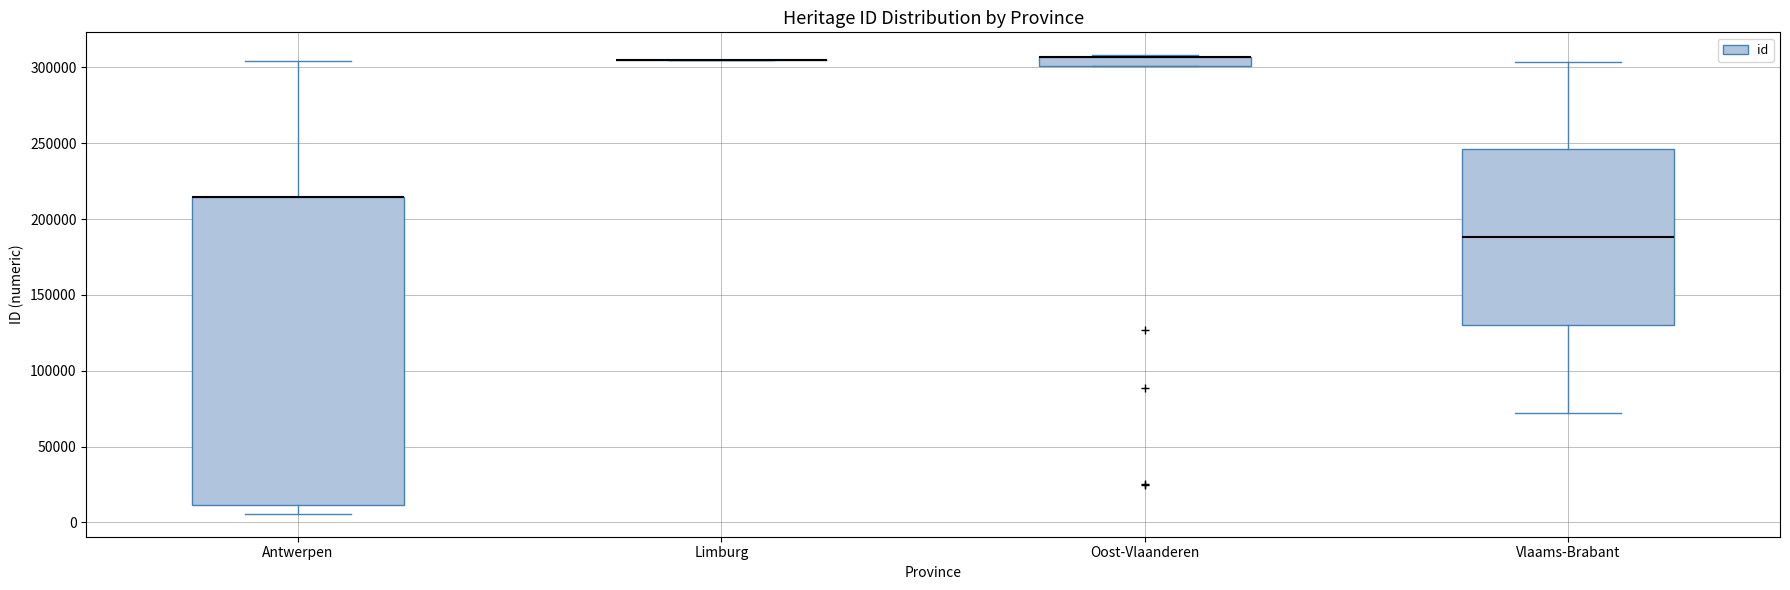

Where is the lower edge of the box for Oost-Vlaanderen on the y-axis? The values are not printed on the chart, so give them approximately, as read against the axis.

300000